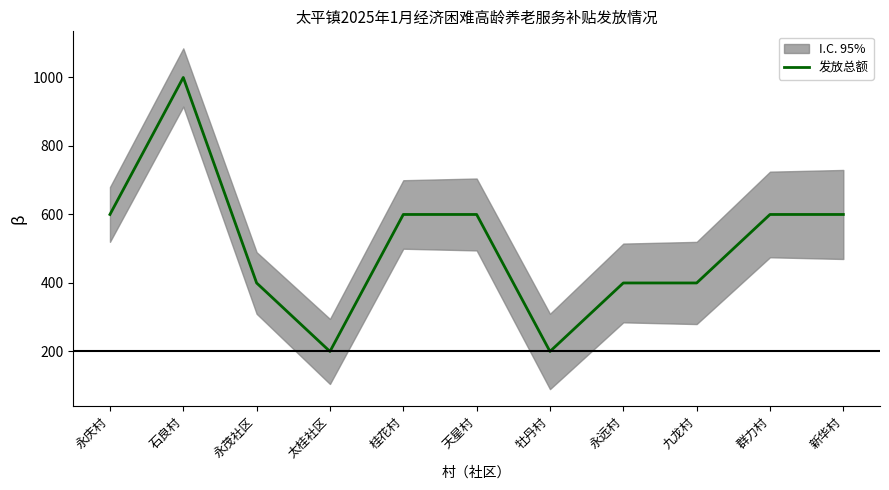

True or false: the data shows 400 at 永茂社区.

True